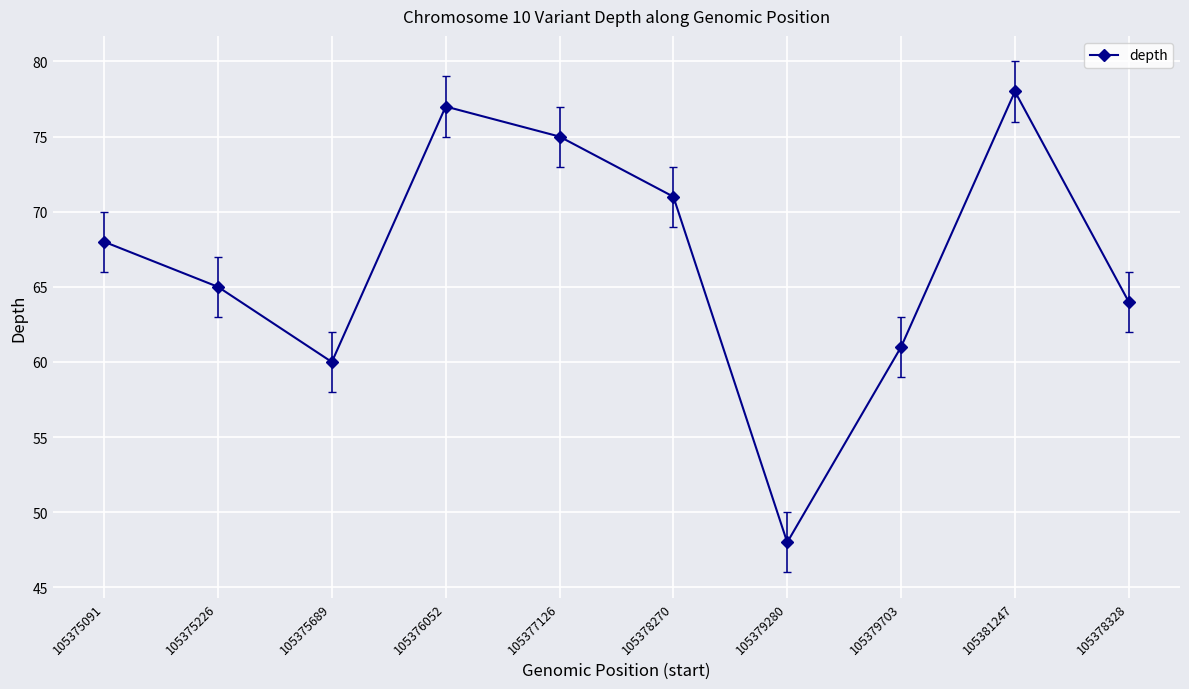

What position from the right is 105378270?

5